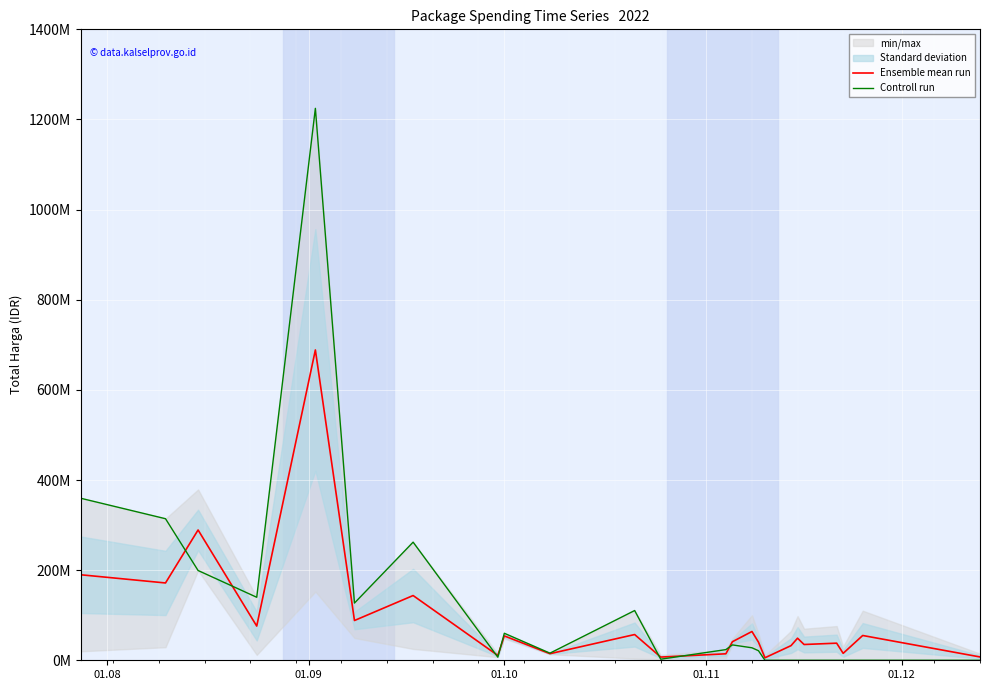

How many values in the Controll run series are below 23680800?

12